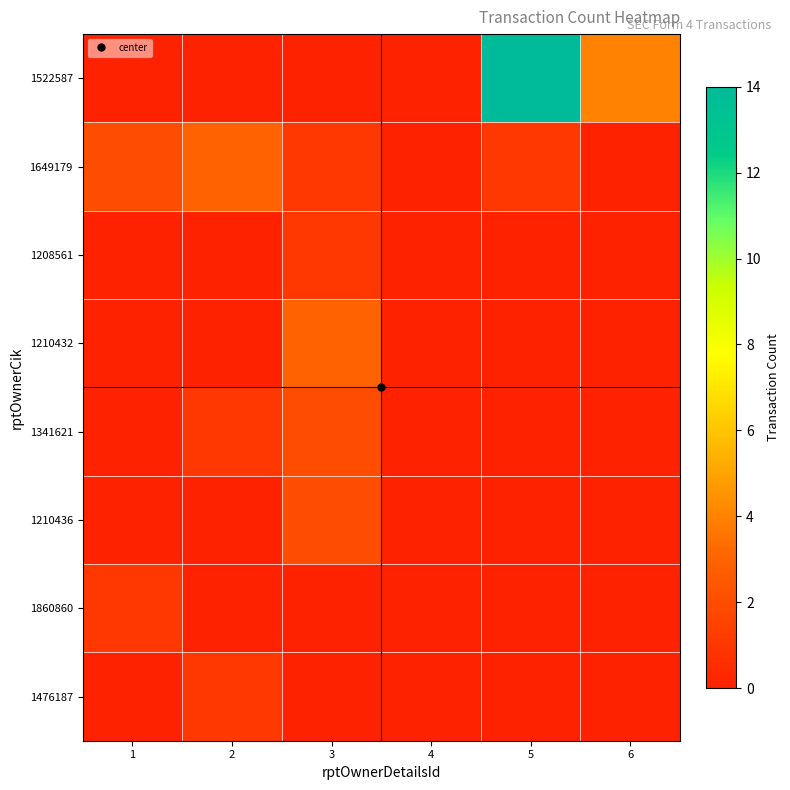

At how many categories does at least one series exceed 9?

1